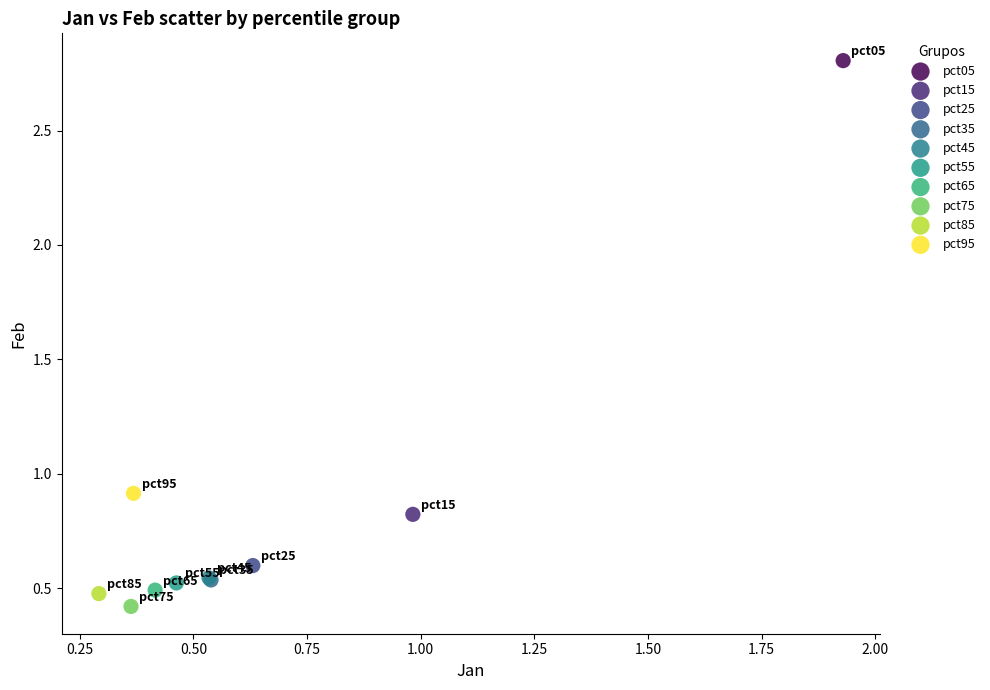

Which series contains the highest Y value?

pct05